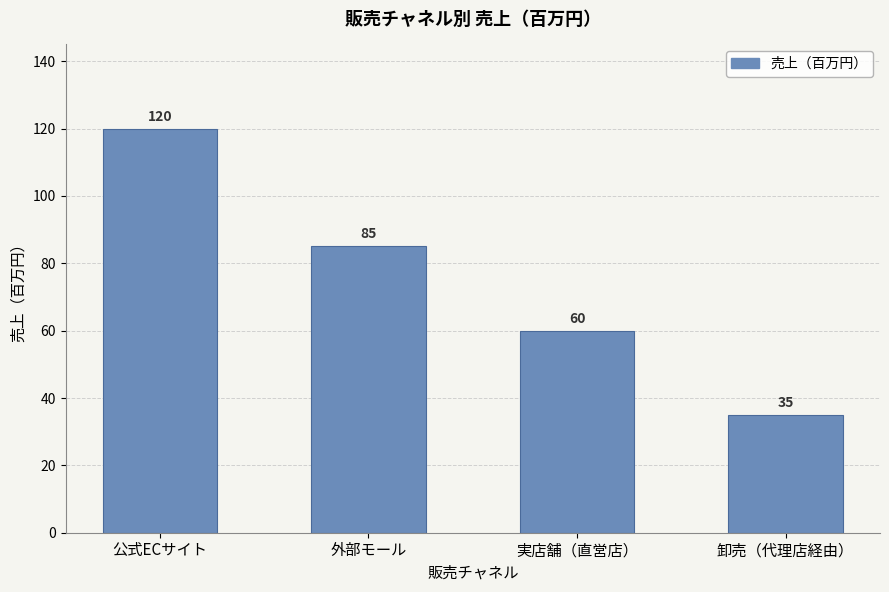

What is the difference between the values at 公式ECサイト and 実店舗（直営店）?

60